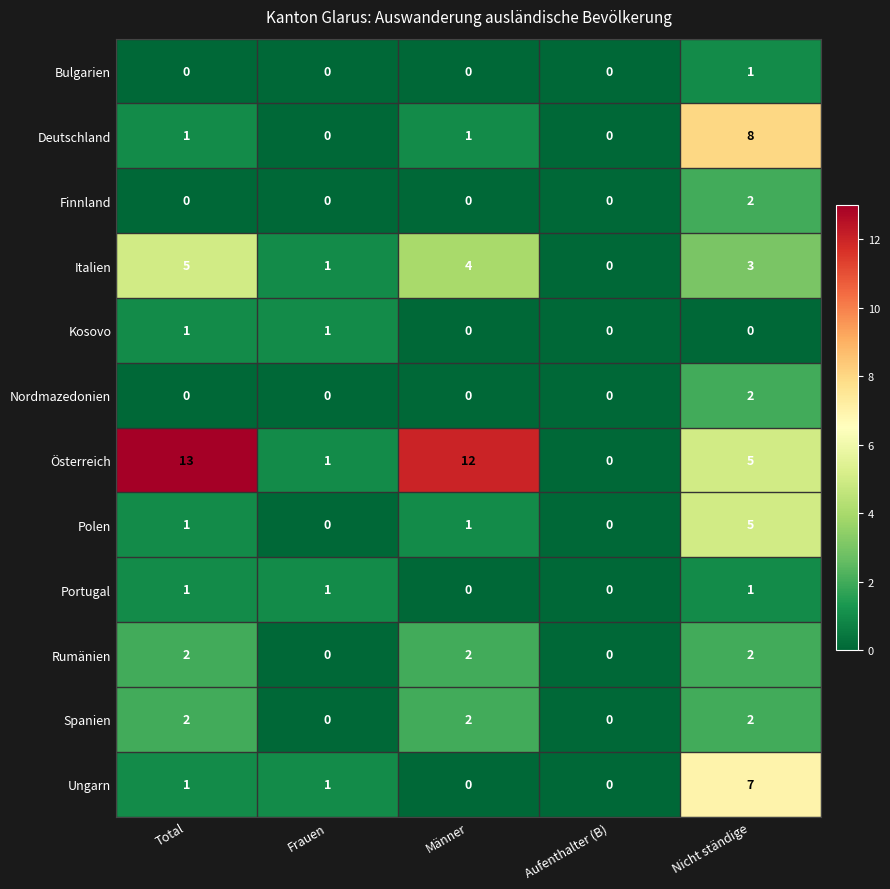

What is the total value across all series at Frauen?

5